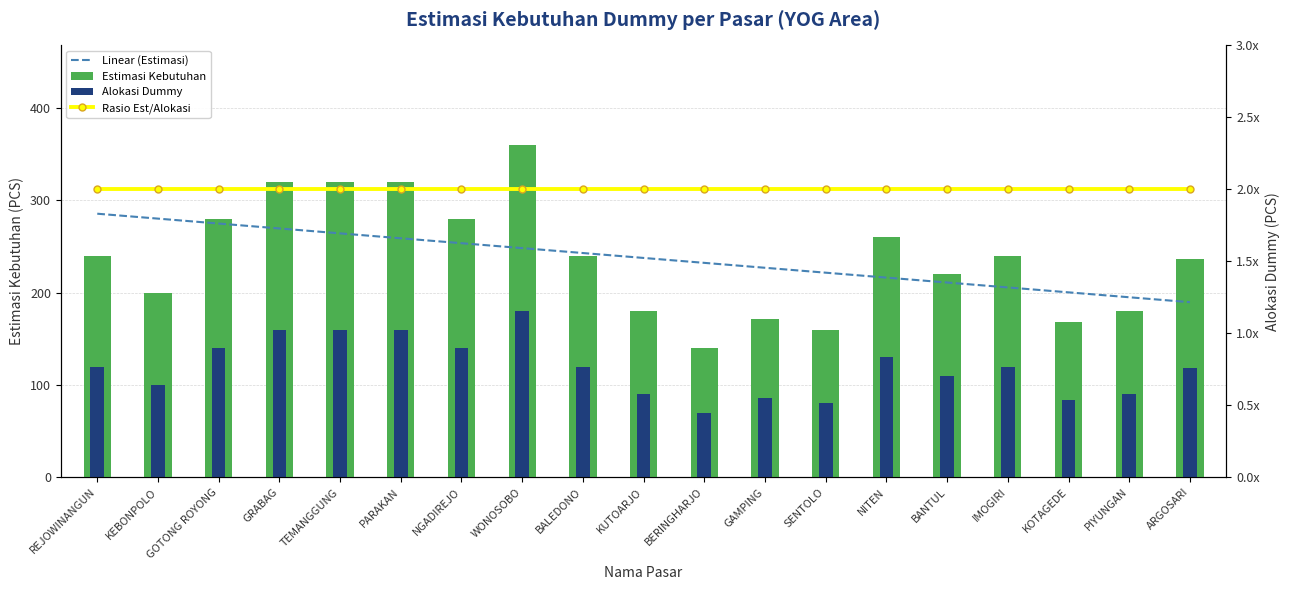

At which category is the sum across all series the highest?

WONOSOBO